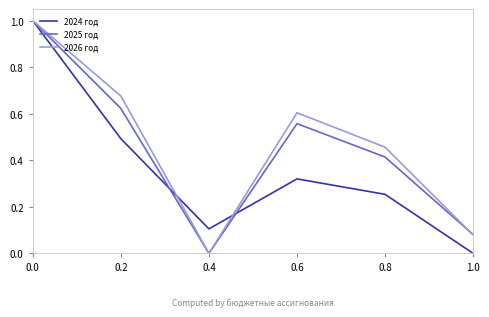

What is the sum of all 2024 год values?

2.2